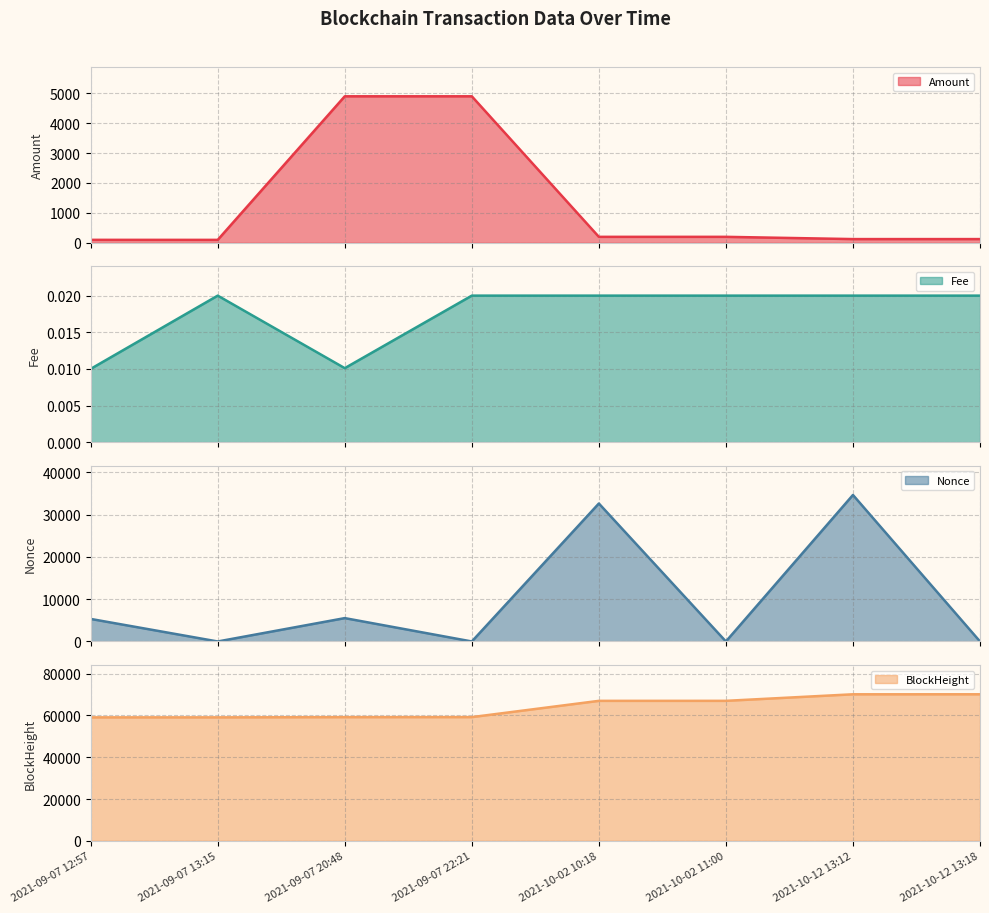

What is the difference between the highest and lowest values at 2021-10-12 13:12?

70114.0